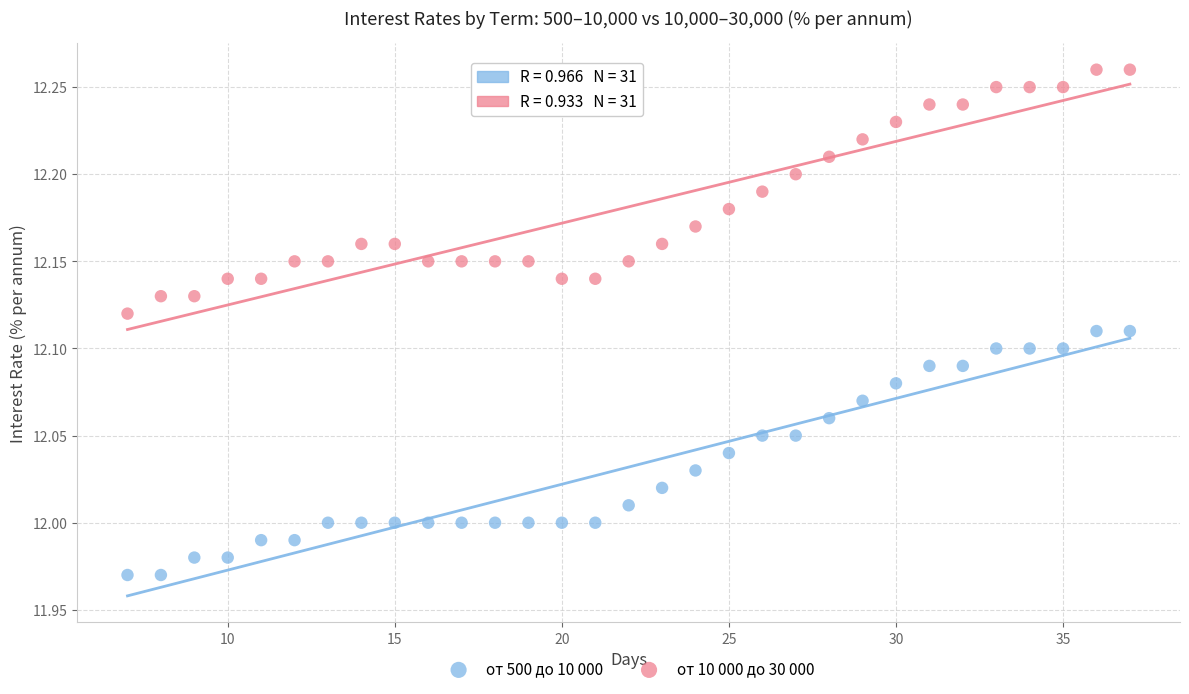

Which series reaches the minimum Y coordinate?

от 500 до 10 000